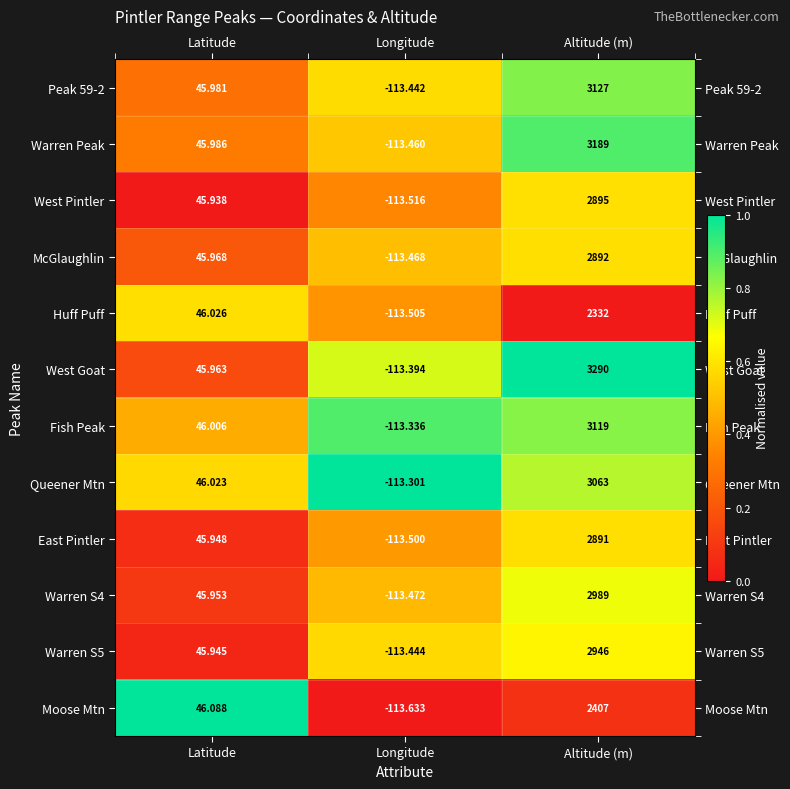

Which category has the lowest value in the Warren S4 series?

Longitude